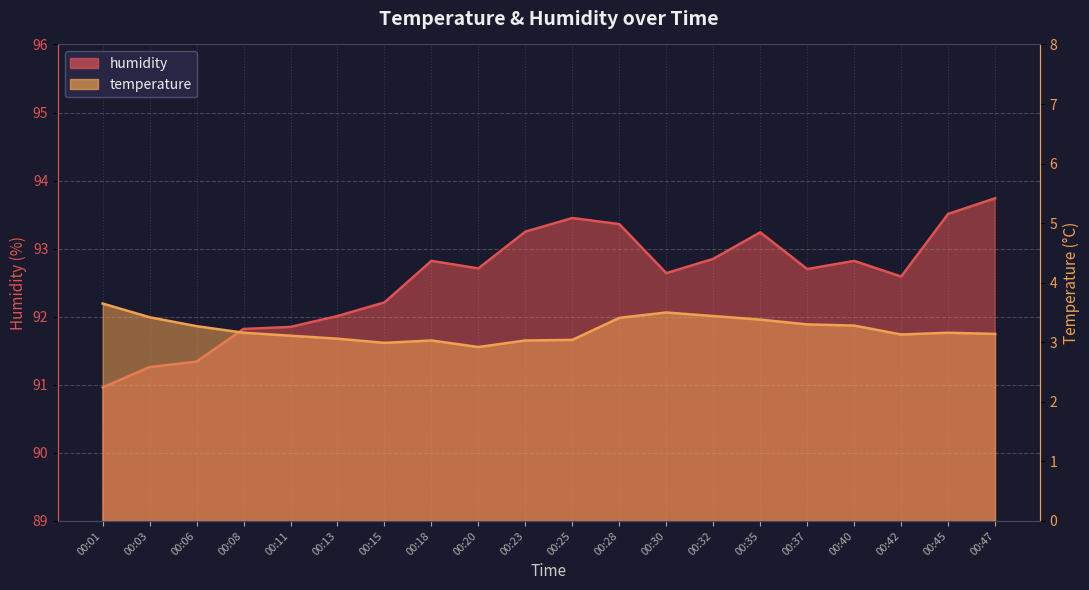

In temperature, how many points are higher than both neighbors (excluding endpoints)?

3